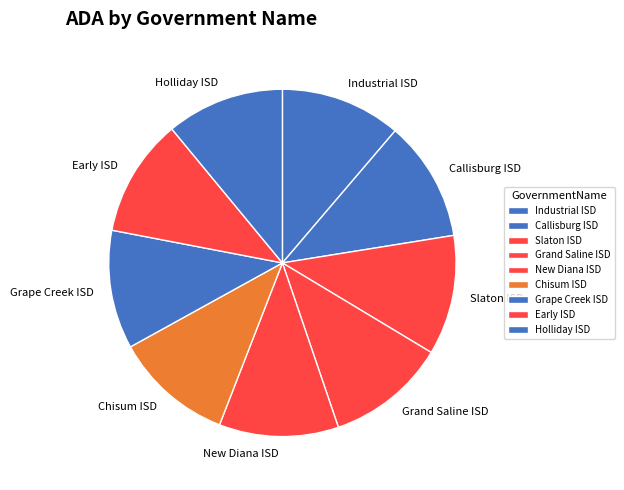

Count the number of slices in the pie.

9